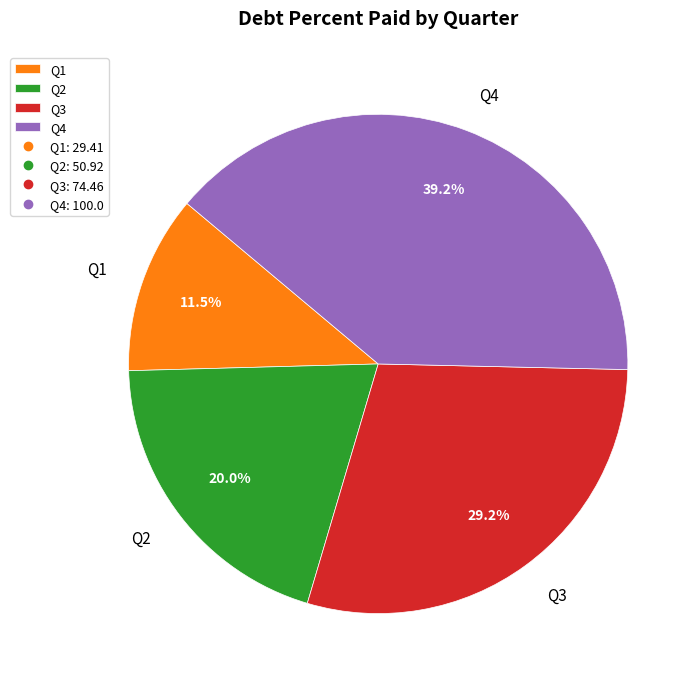

To the nearest percent, what portion does Q2 represent?

20%